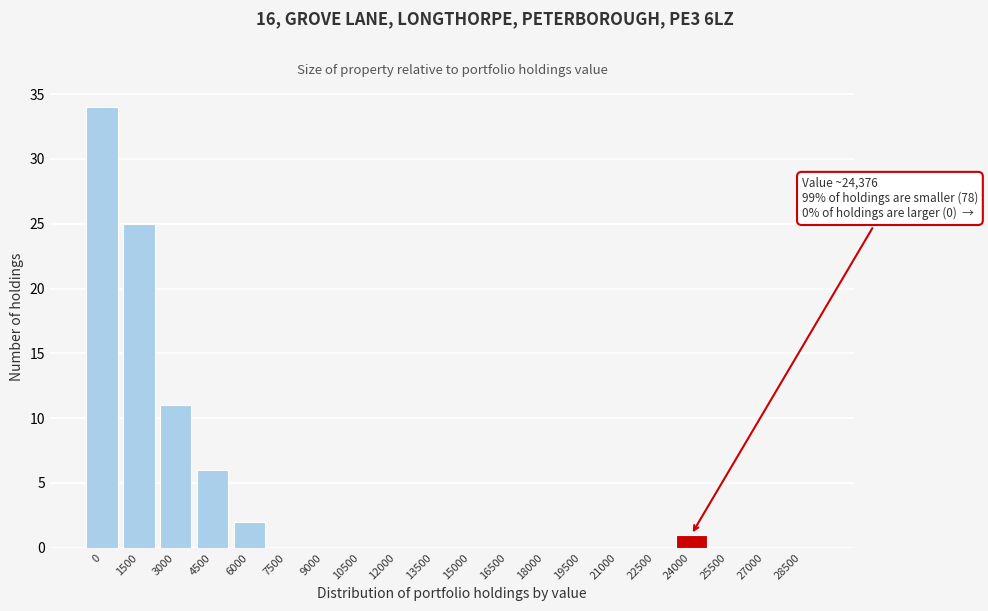

What is the sum of the values at 18000 and 3000?

11